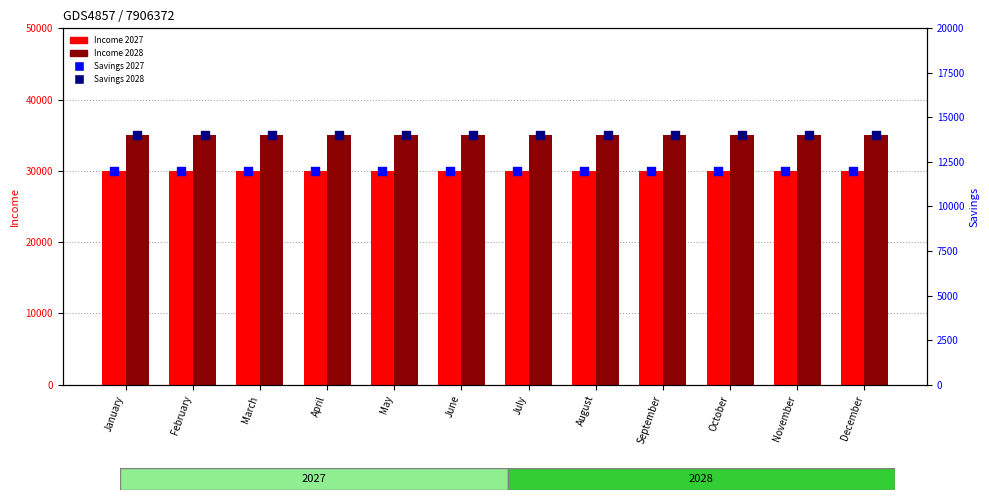

Which series has the largest total across all categories?

Income 2028